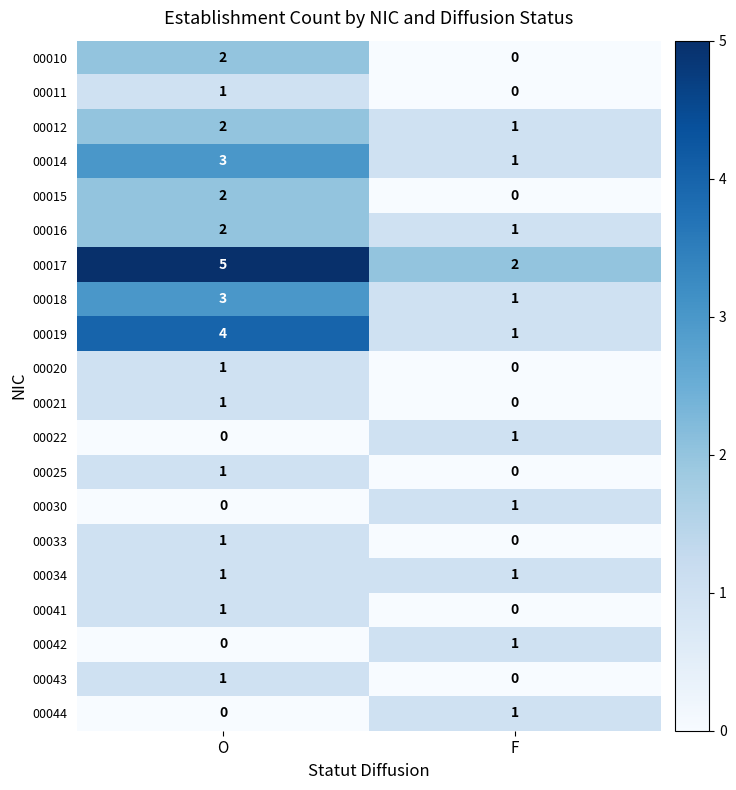

Which series has the largest total across all categories?

00017